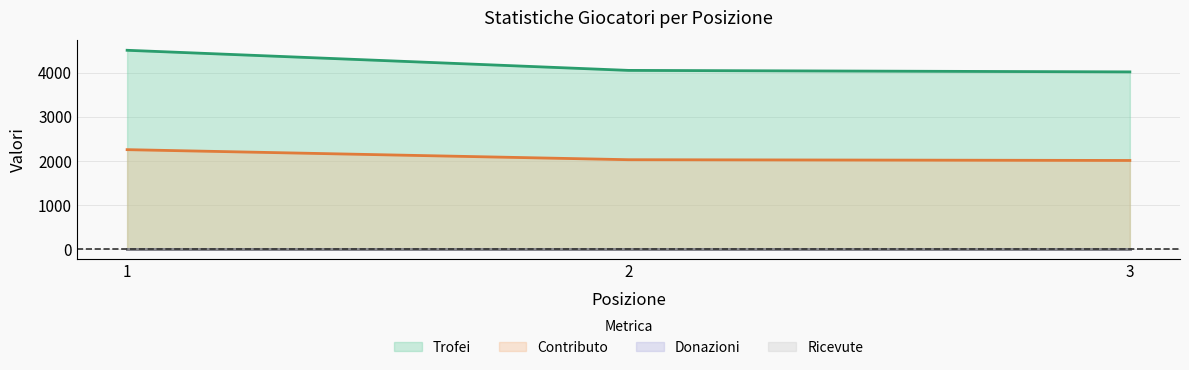

Is it true that Contributo equals 1343 at 3?

False